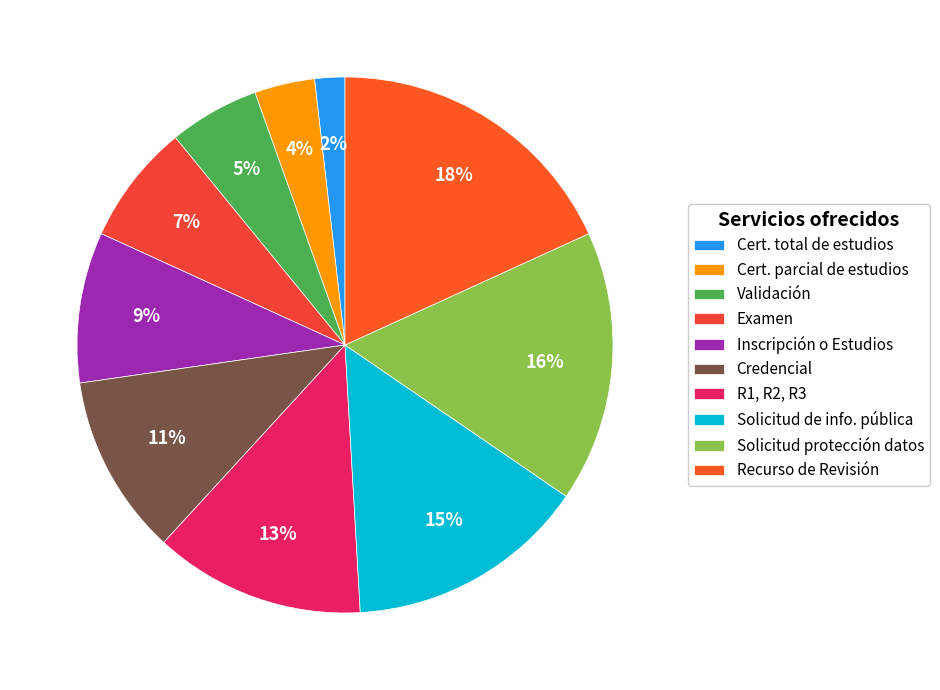

How many segments does this pie chart have?

10